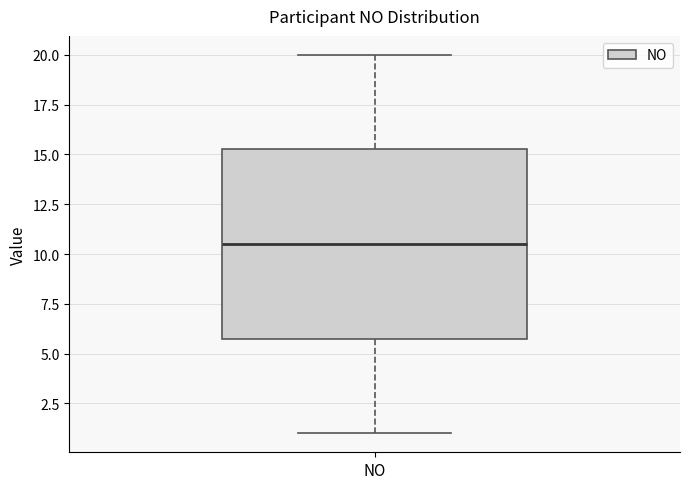

Transcribe this box plot: give where the median line is, the range the box spans, and where the two whiskers end, as read against the y-axis. The values are not printed on the chart, so give them approximately, as read against the axis.

median 10.5, box 6.0 to 15.5, whiskers 1.0 to 20.0